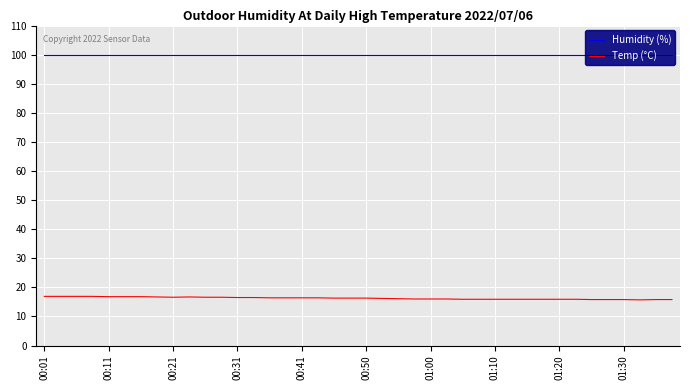

Is it true that Temp (°C) equals 25.4 at 00:41?

False